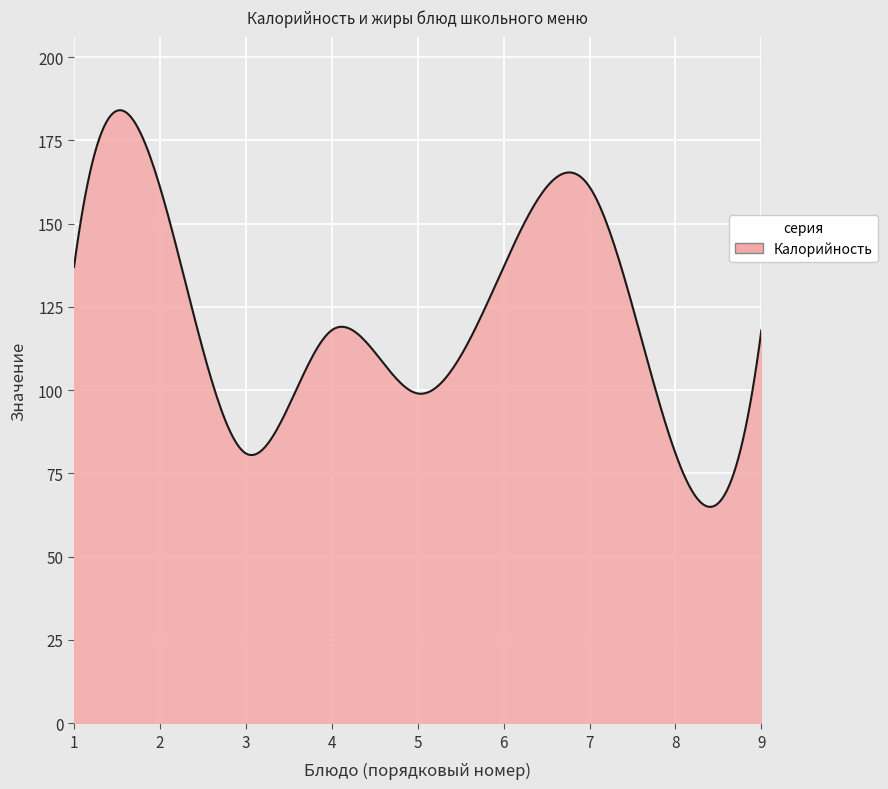

What is the greatest value displayed?

184.0